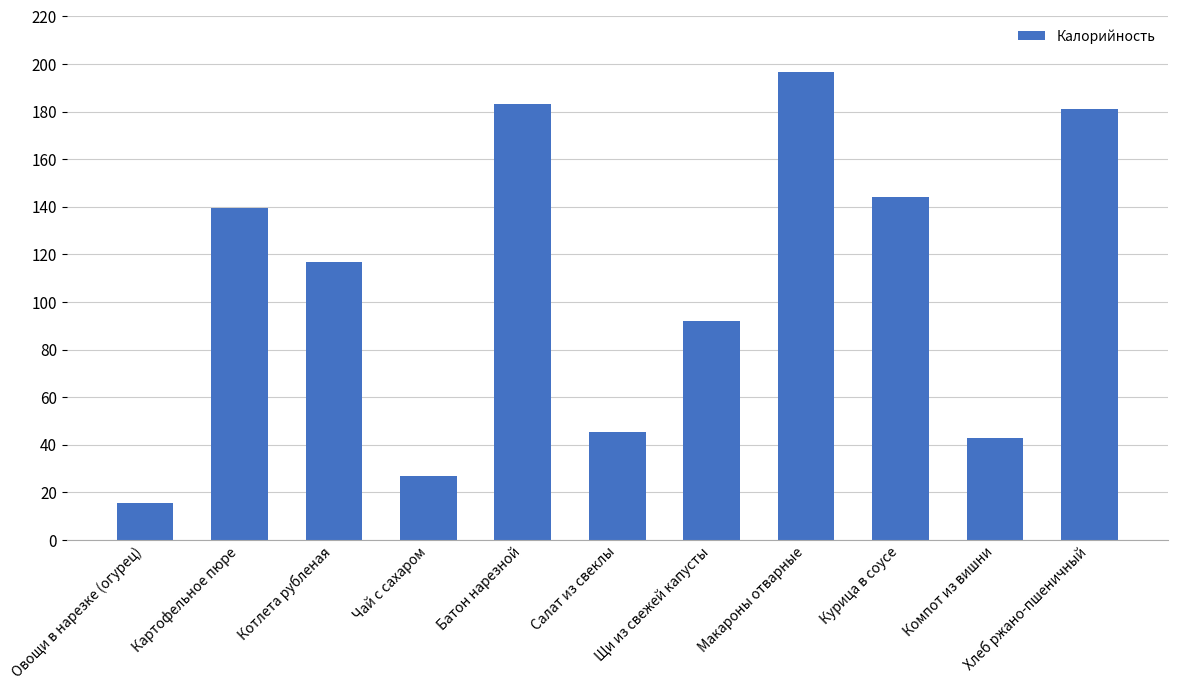

Reading right to left, what are all the values shown in this chart?

181.0	42.8	144.0	196.8	92.2	45.6	183.4	26.8	117.0	139.4	15.4